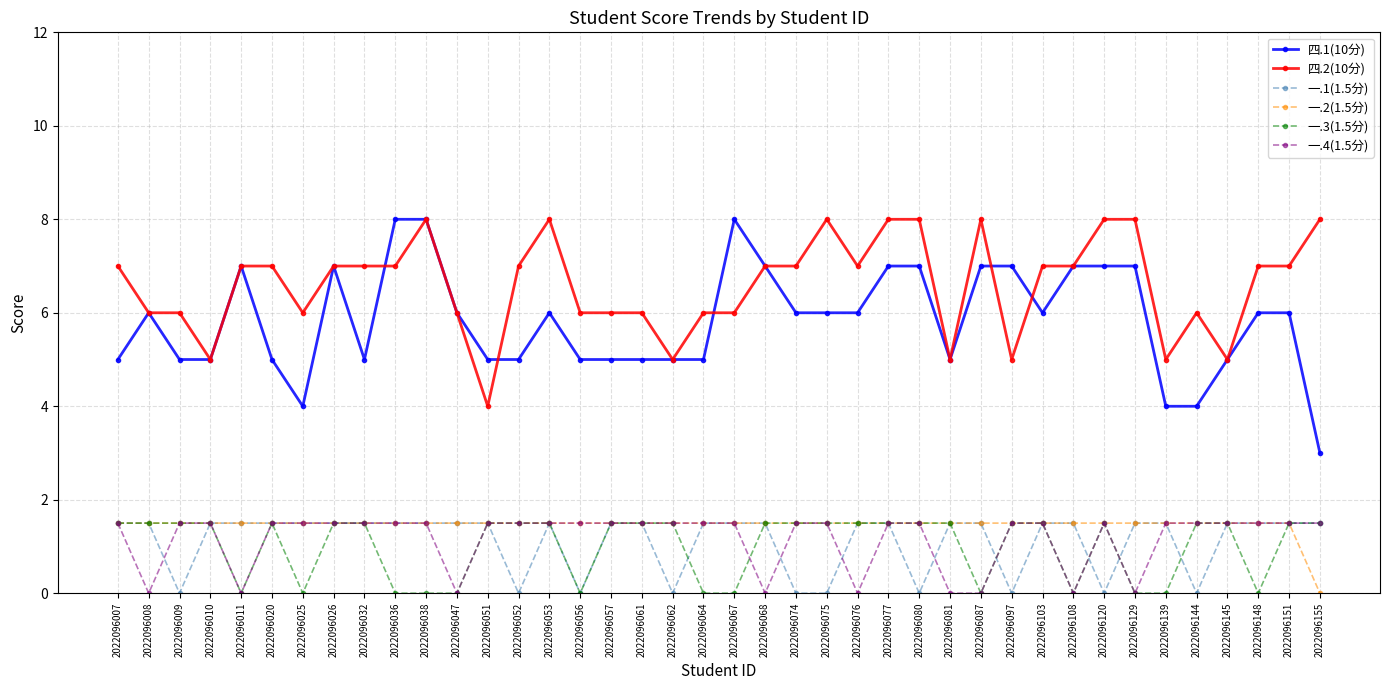

The 一.3(1.5分) series shows 0.0 at 2022096064. True or false?

True